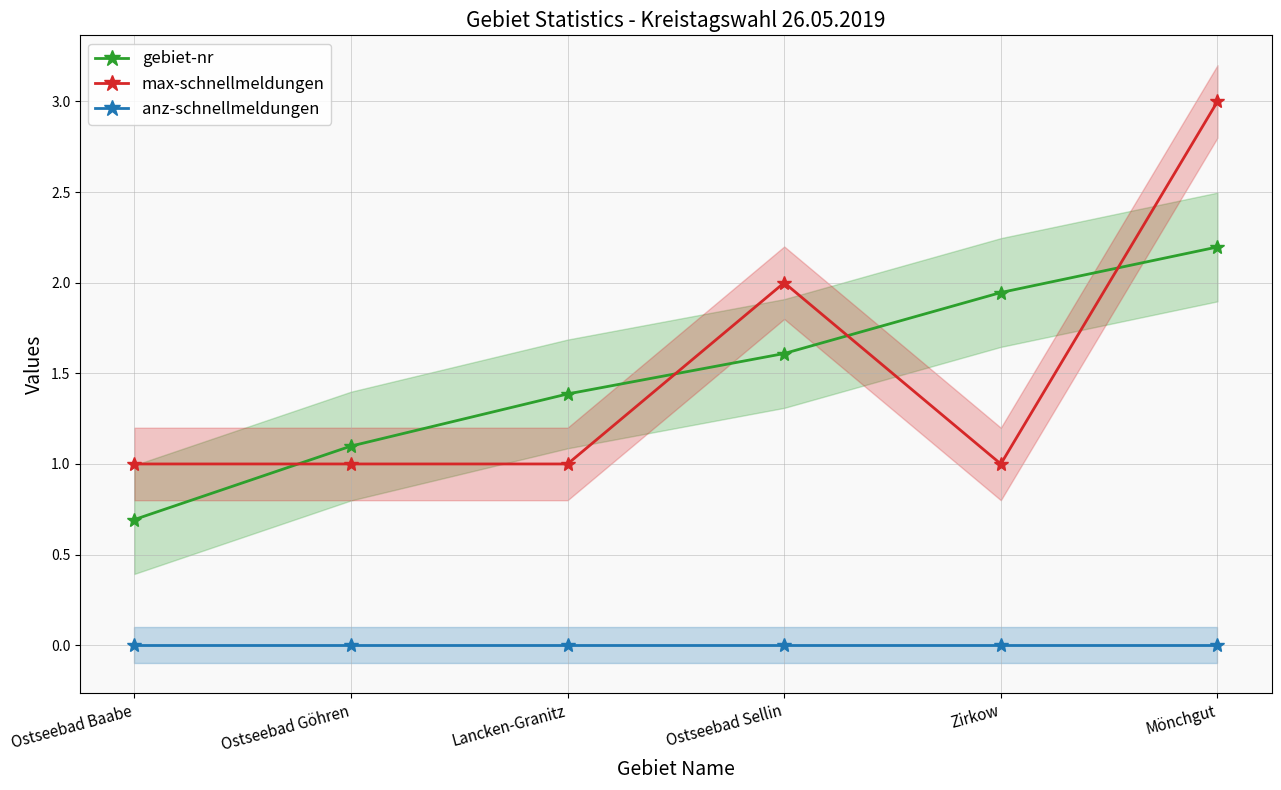

True or false: gebiet-nr and anz-schnellmeldungen cross at least once.

False